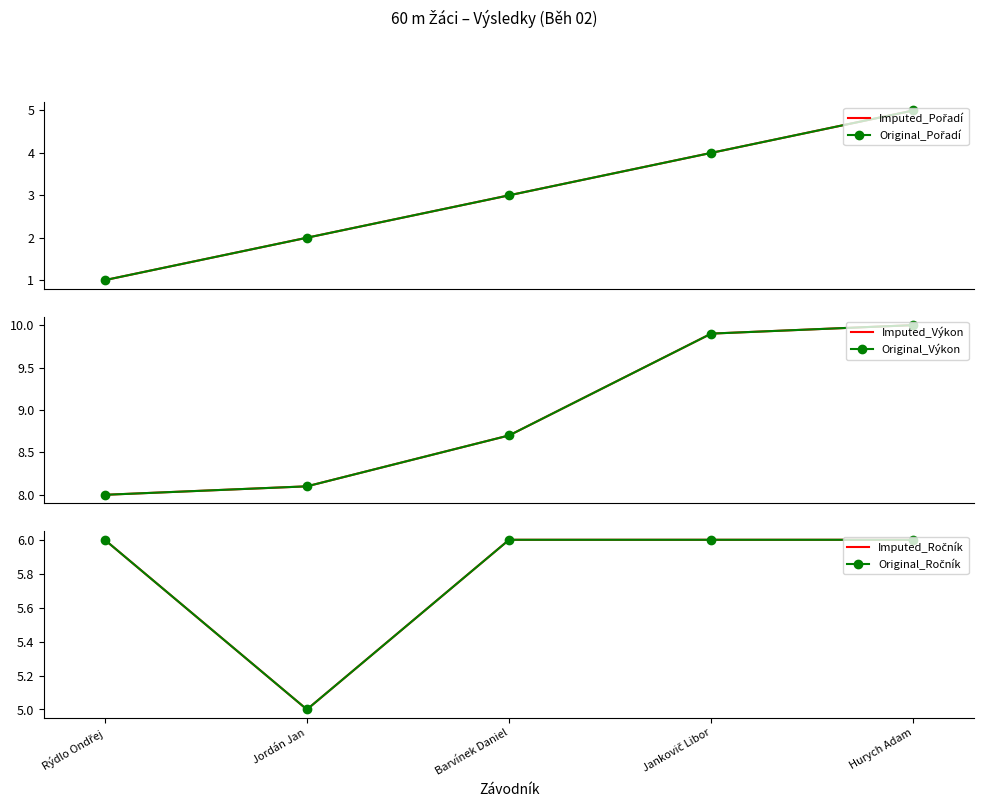

At which category does Original_Ročník reach its first local valley?

Jordán Jan